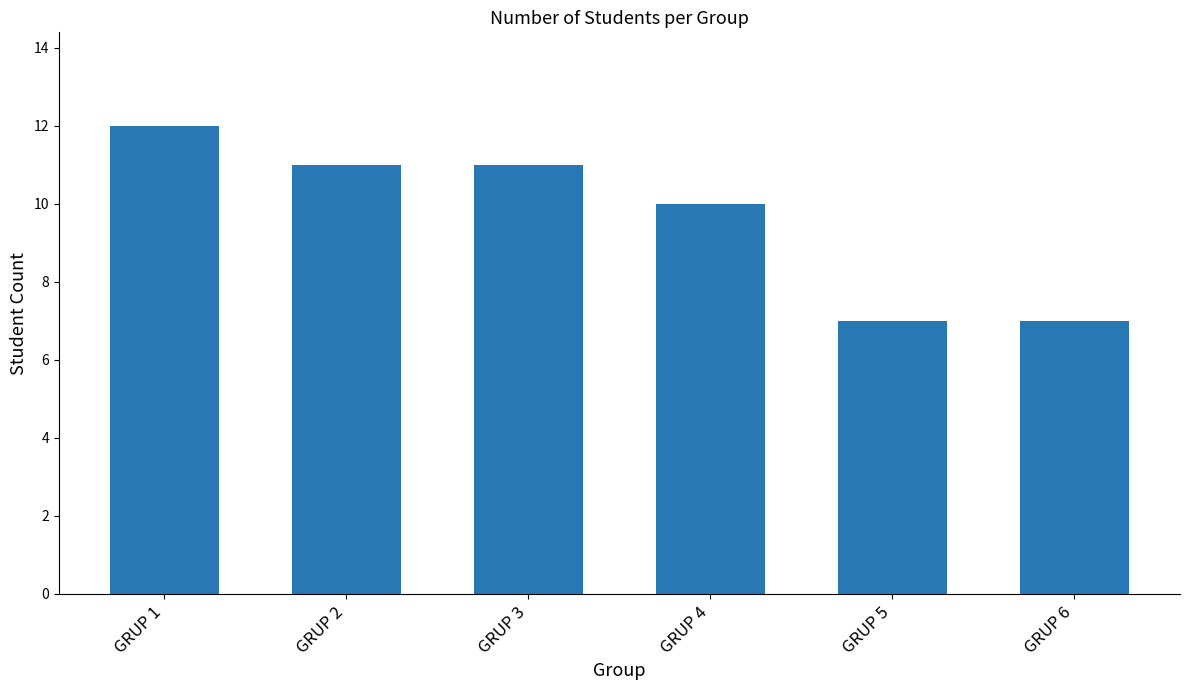

Where is the data nearest to the value 9?

GRUP 4